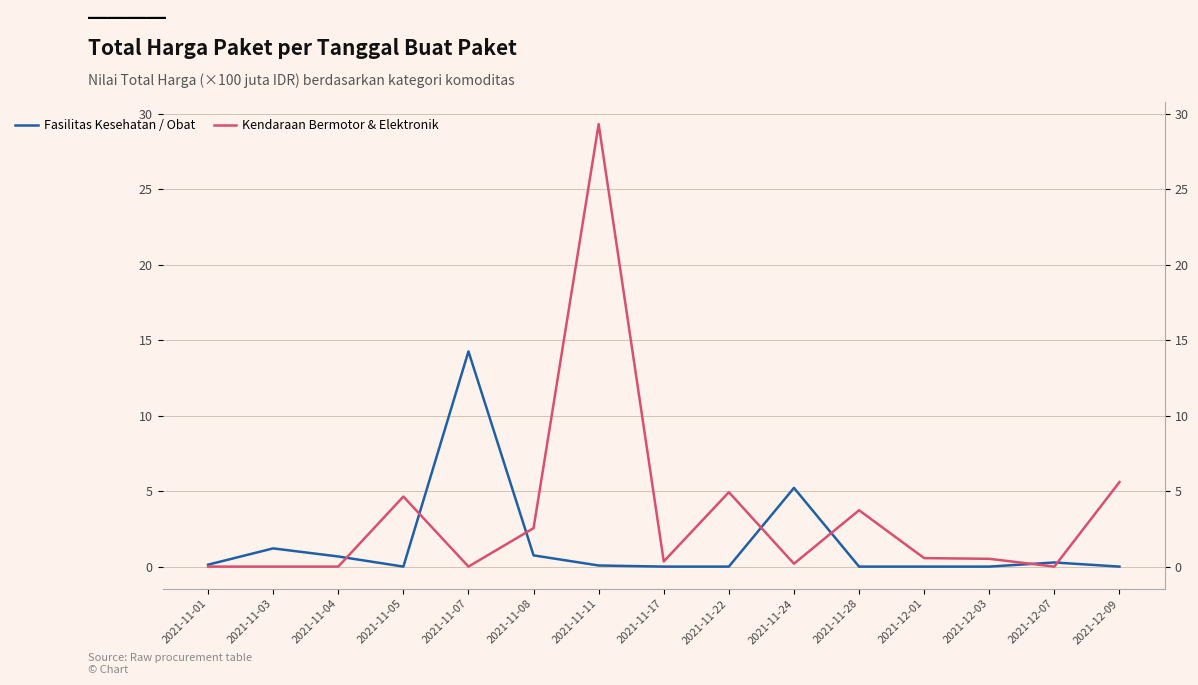

Between 2021-11-05 and 2021-11-24, which series saw the biggest shift?

Fasilitas Kesehatan / Obat